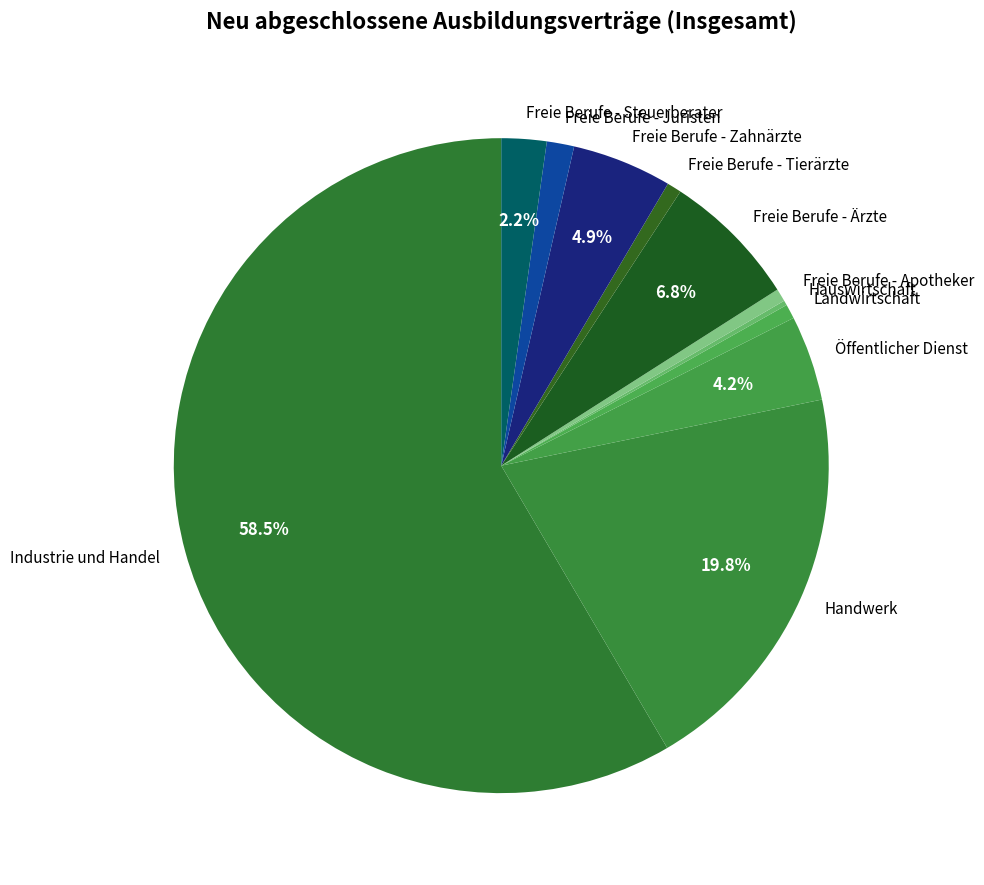

Which slice represents more than half of the pie?

Industrie und Handel